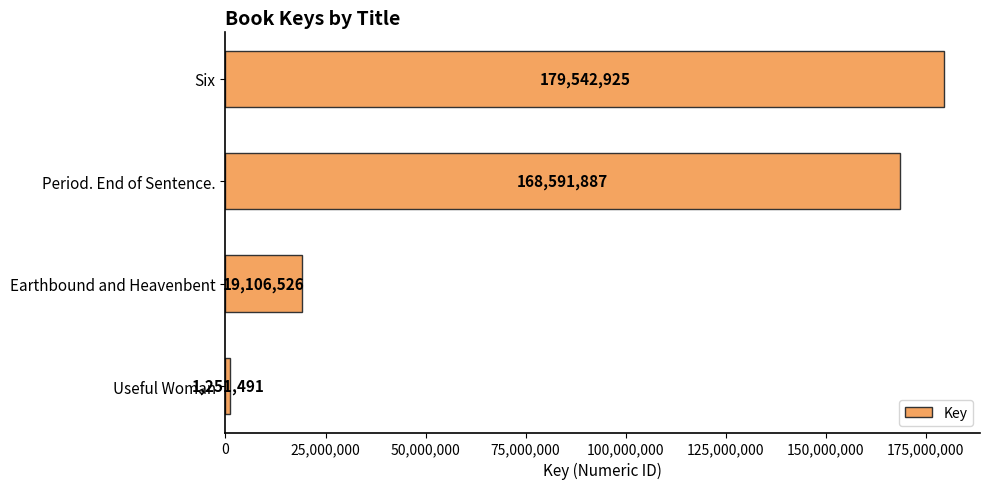

What is the label of the 1st bar from the top?

Six